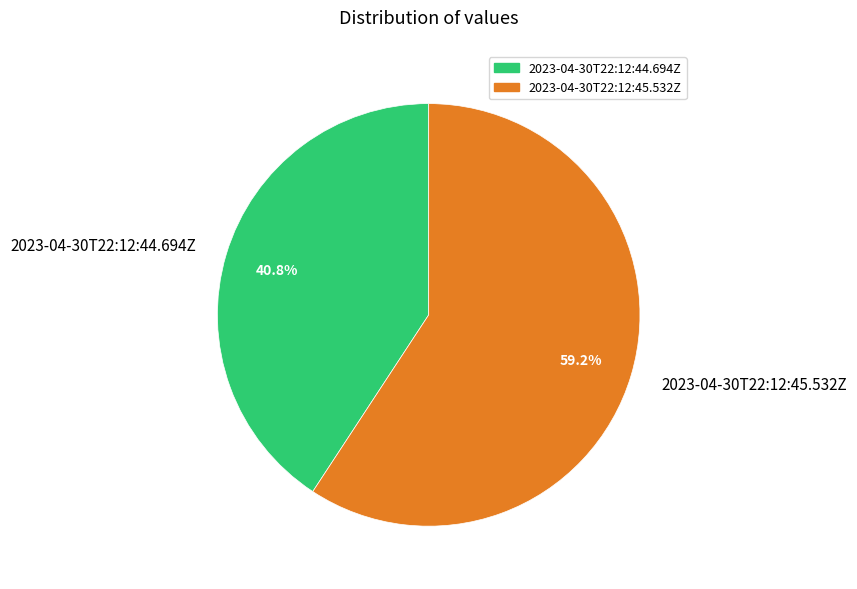

What is the ratio of the value at 2023-04-30T22:12:45.532Z to the value at 2023-04-30T22:12:44.694Z?

1.5